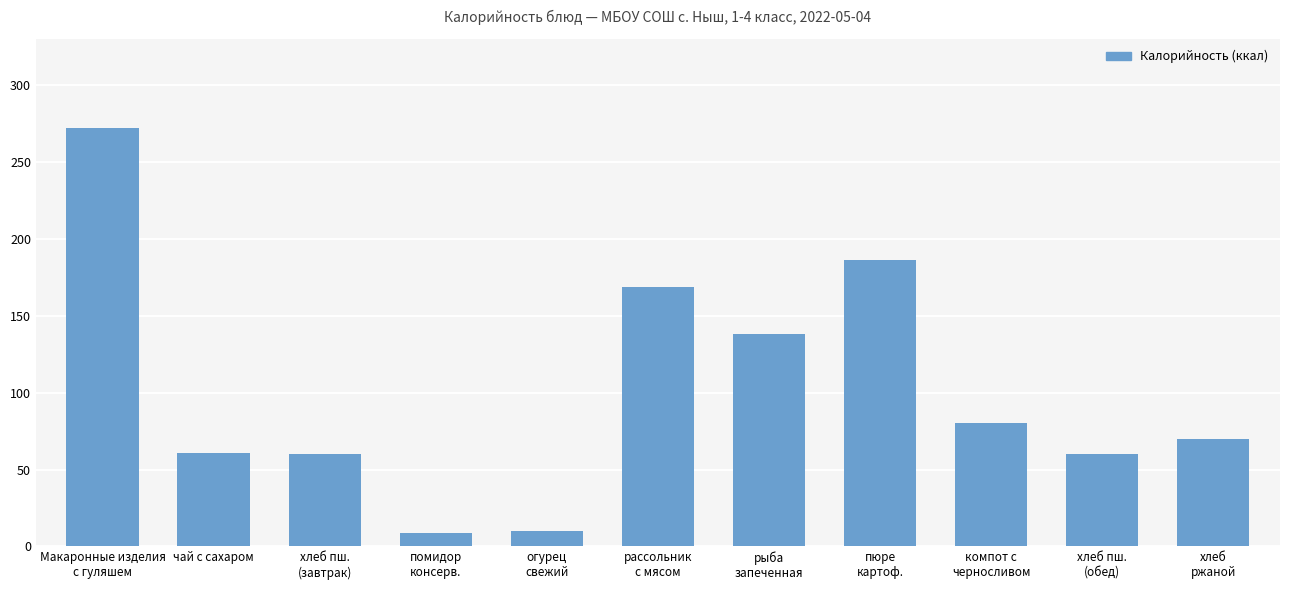

What is the greatest value displayed?

272